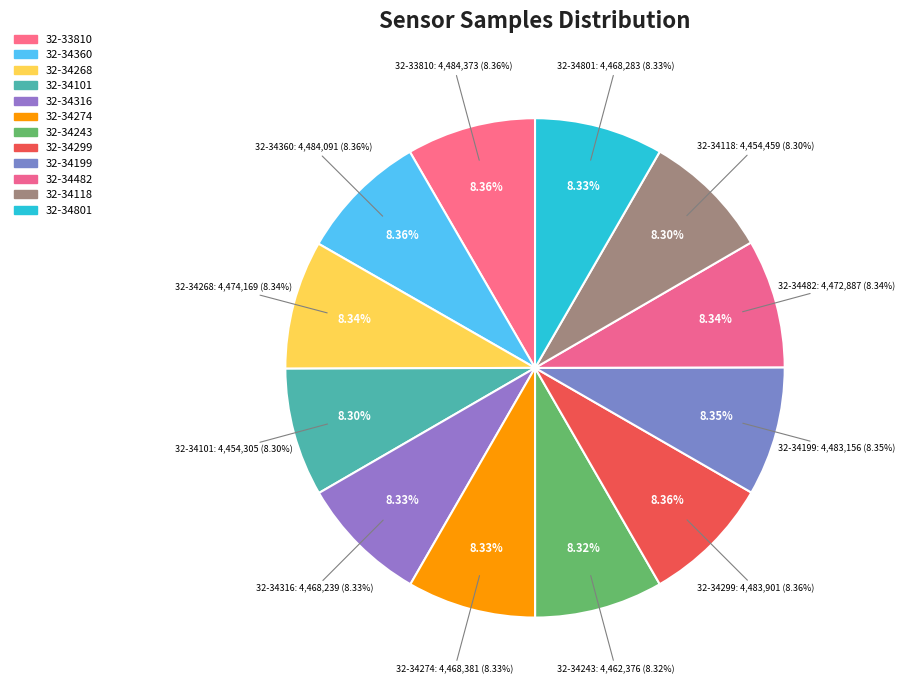

Does any single category account for the majority?

No